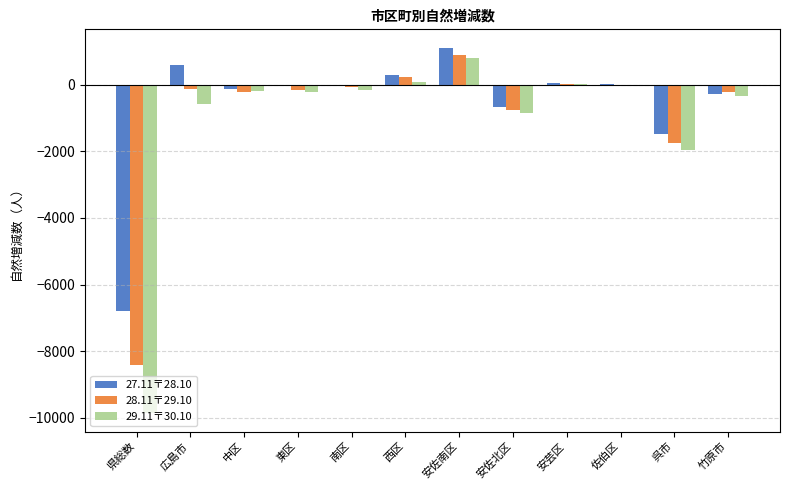

Which label corresponds to the largest value in the chart?

安佐南区